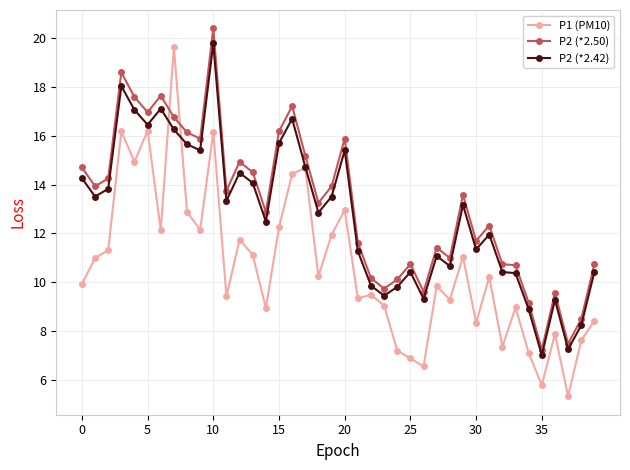

What is the maximum value for P1 (PM10)?

19.6